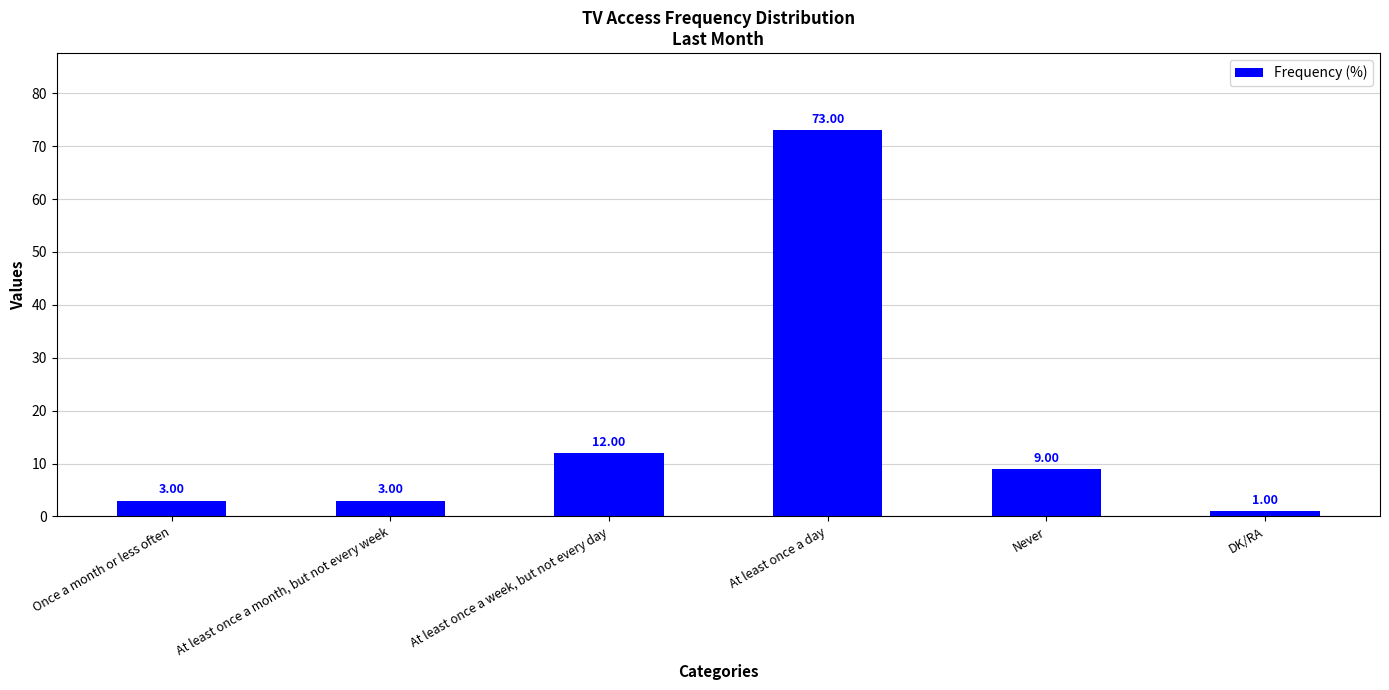

The chart shows a value of 3 at Once a month or less often. True or false?

True